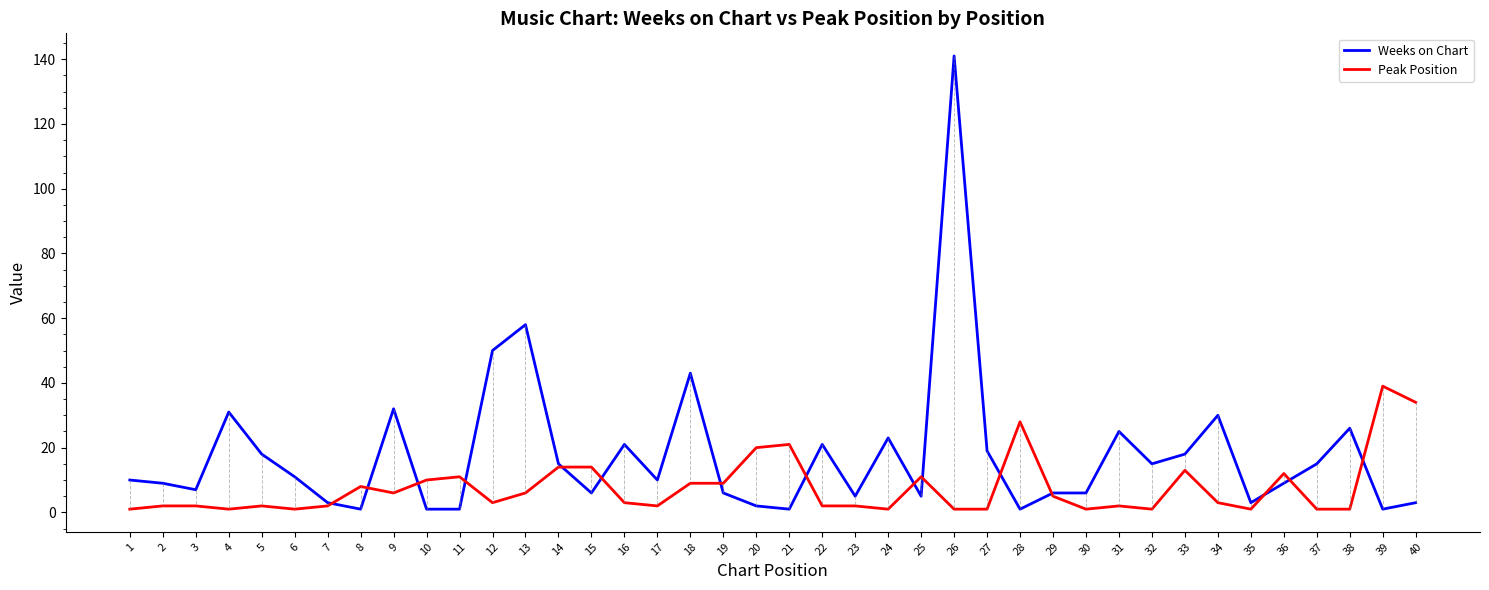

List the series in order of their overall mean, highest first.

Weeks on Chart, Peak Position